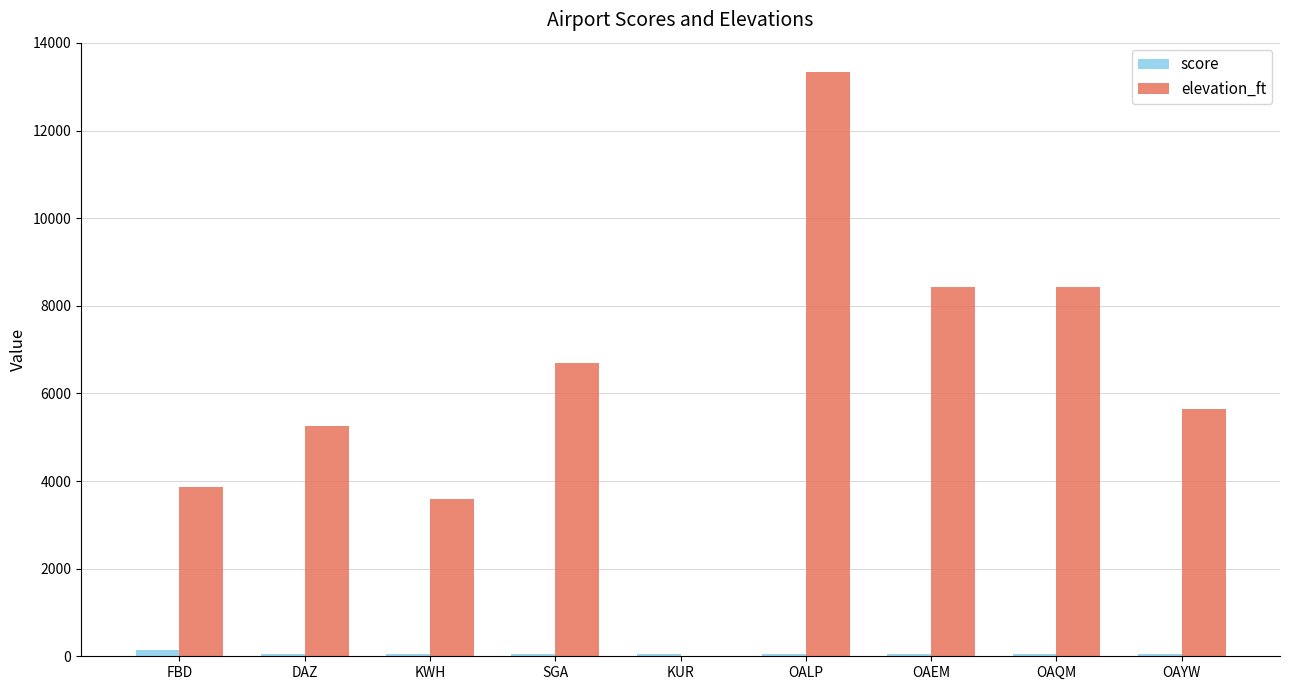

How many data points does each series have?

9